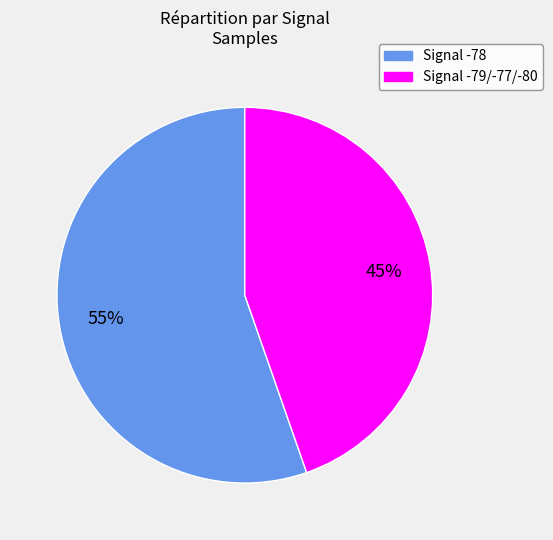

Approximately how many times larger is the value at Signal -78 compared to Signal -79/-77/-80?

1.2